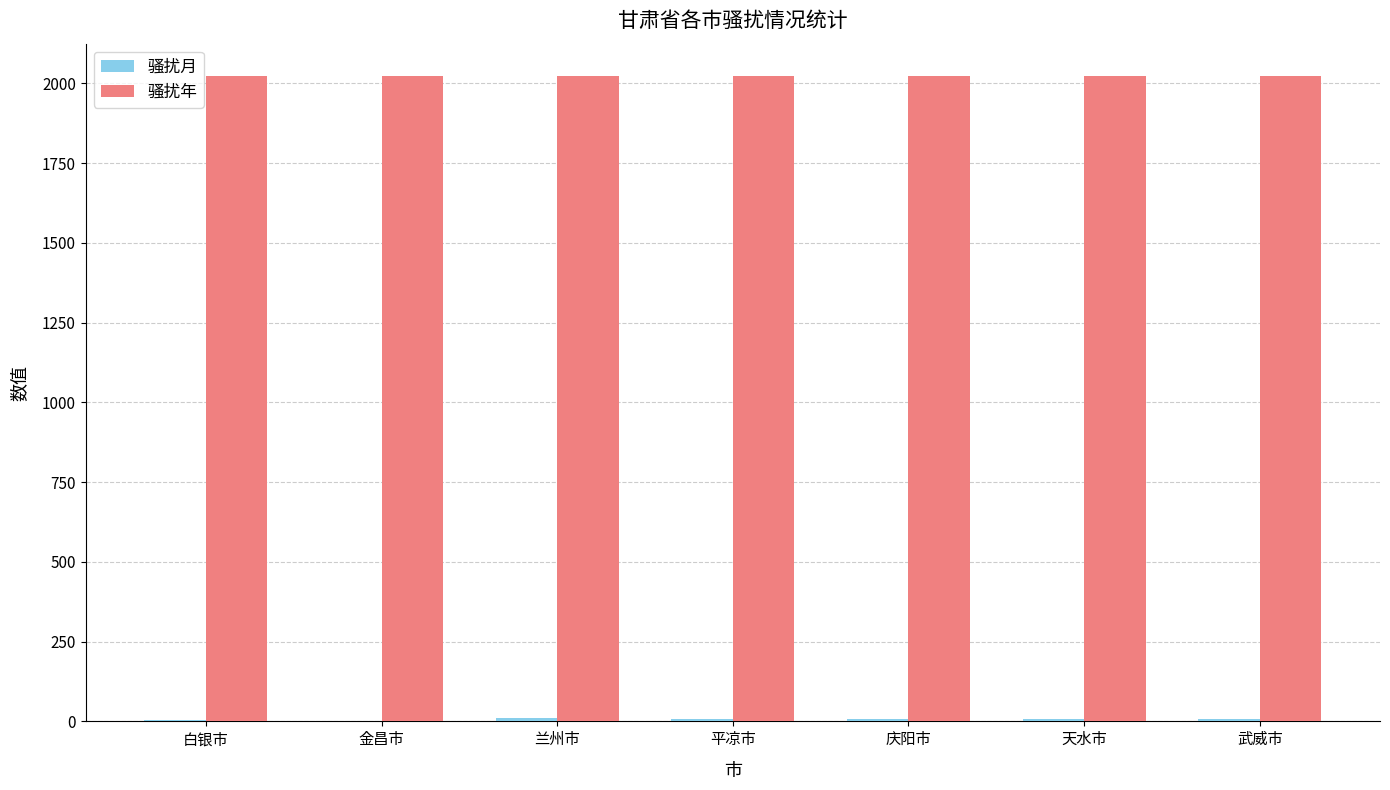

Which series has the largest total across all categories?

骚扰年